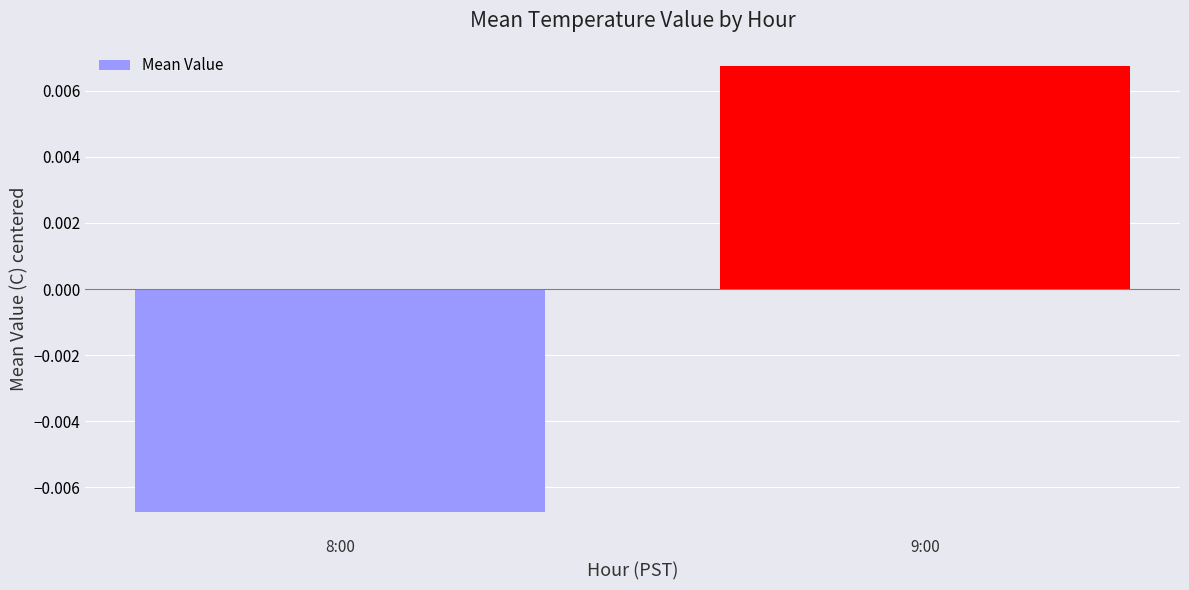

How many categories are shown in the chart?

2